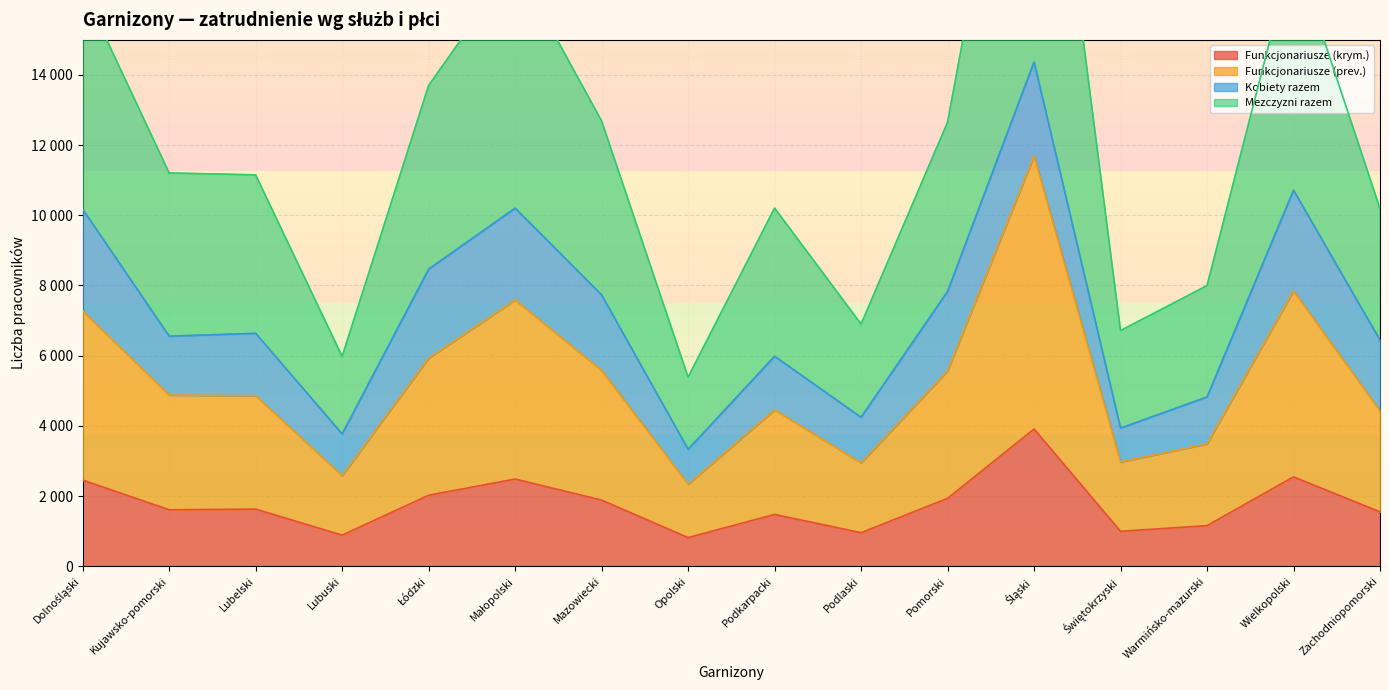

True or false: Razem funkcjonariusze has more than 2 points higher than both neighbors.

True